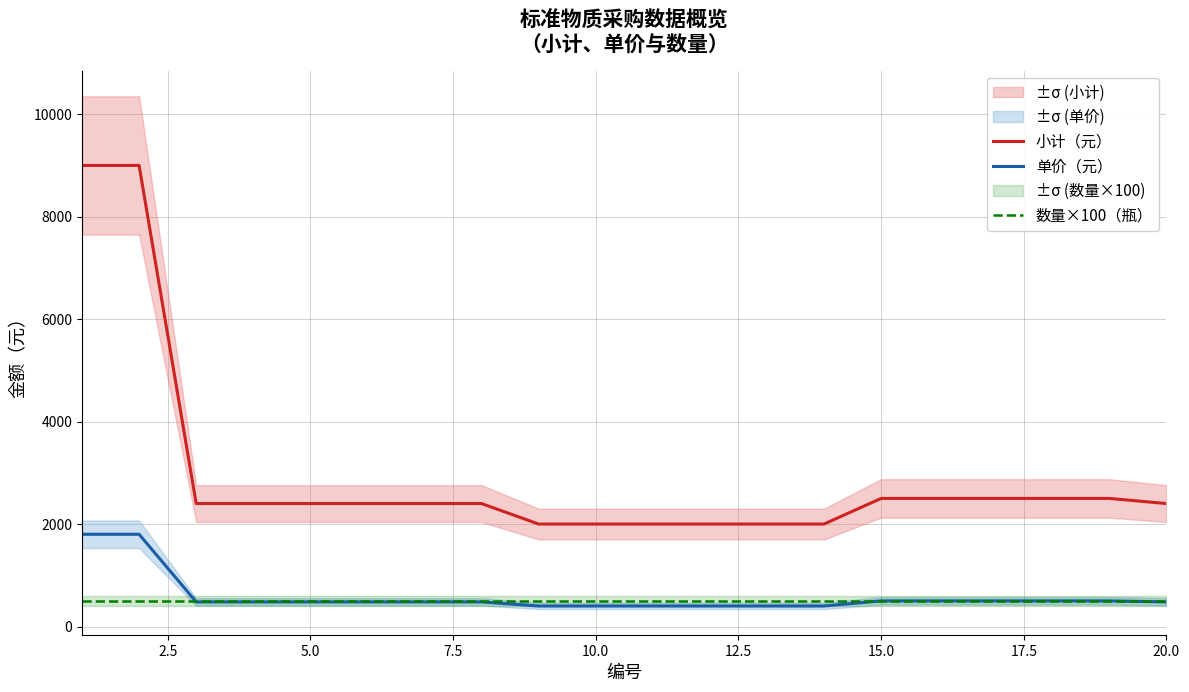

What is the value of the 小计（元） point at the 5th from the left?

2400